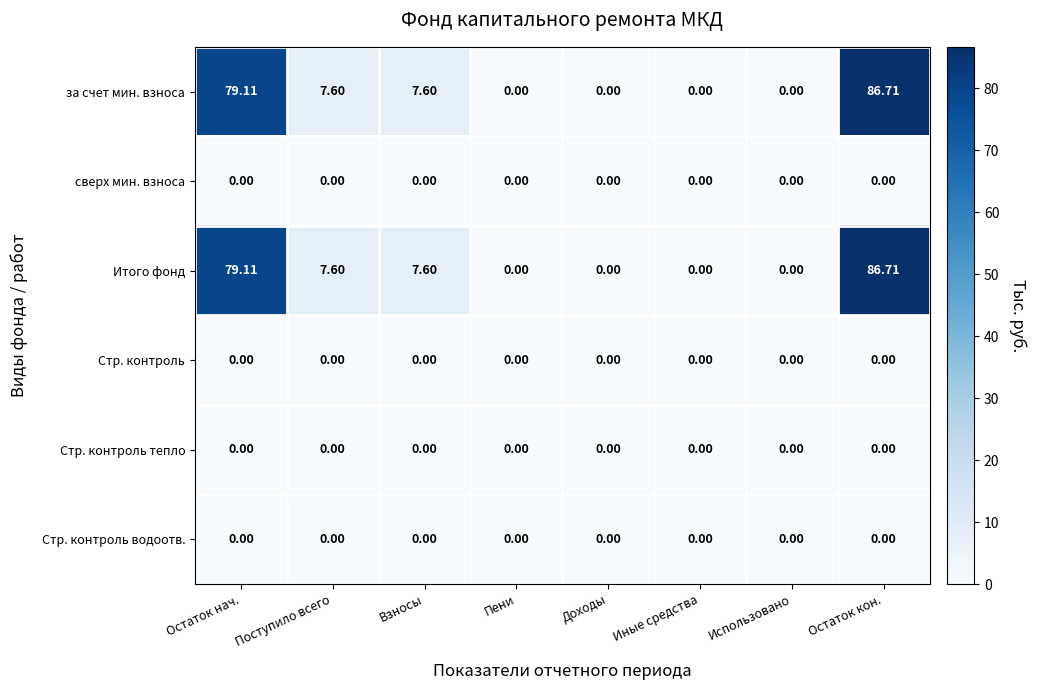

At which category is the sum across all series the highest?

Остаток кон.